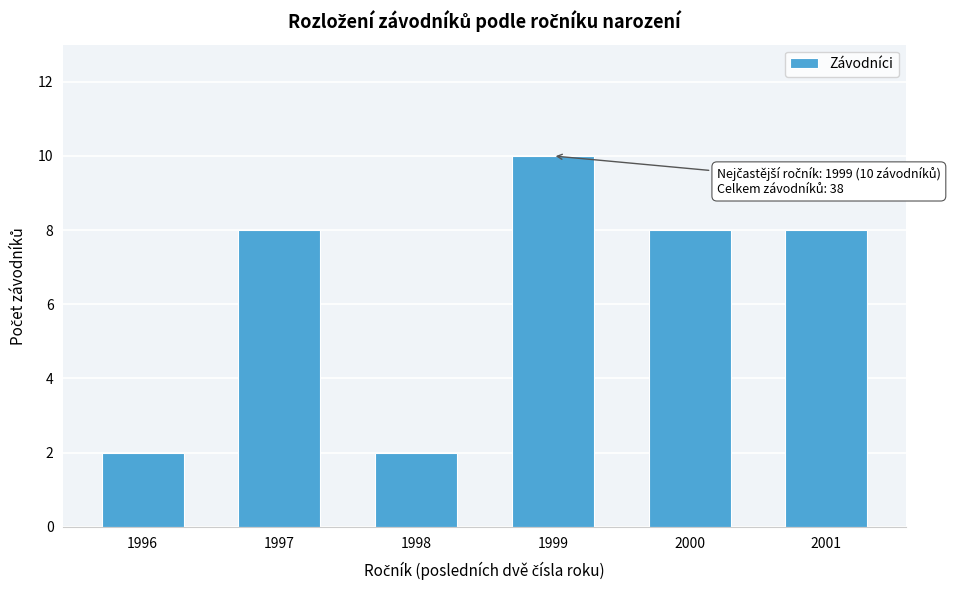

Reading left to right, what are all the values shown in this chart?

2	8	2	10	8	8